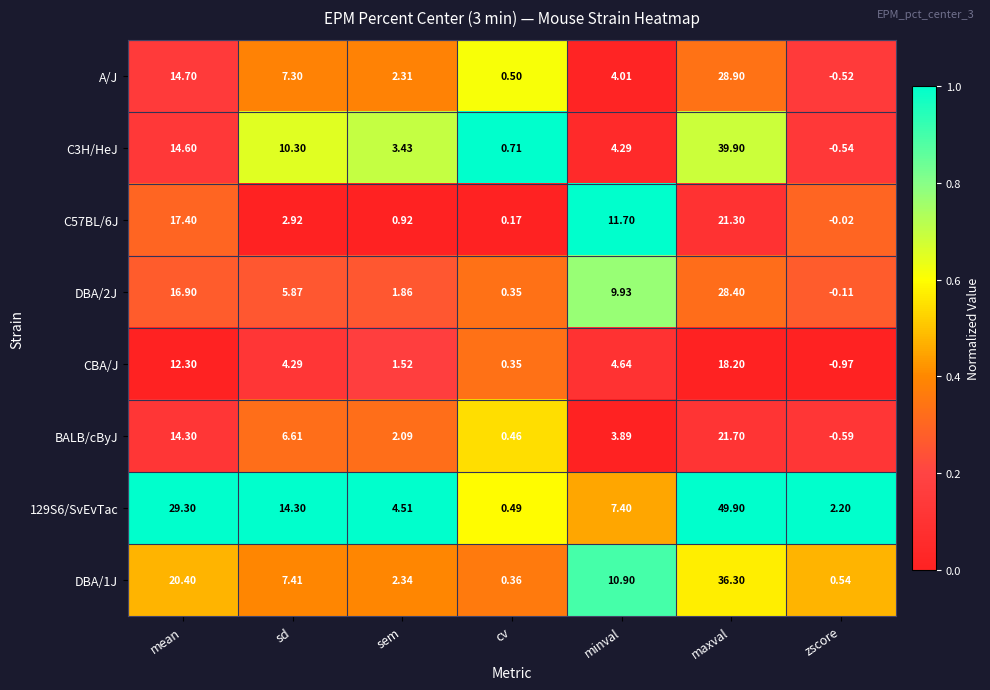

What is the difference between the highest and lowest values at zscore?

3.2